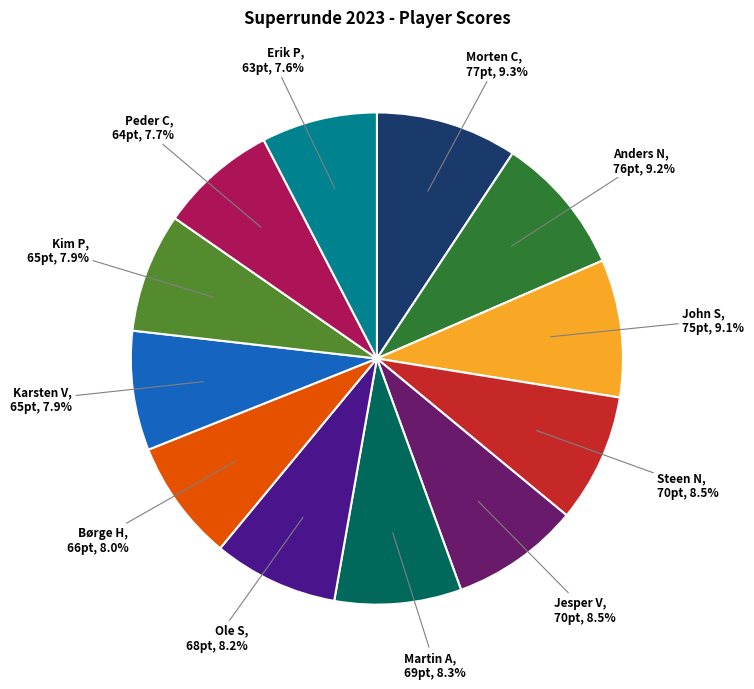

Is there a majority slice in this chart?

No